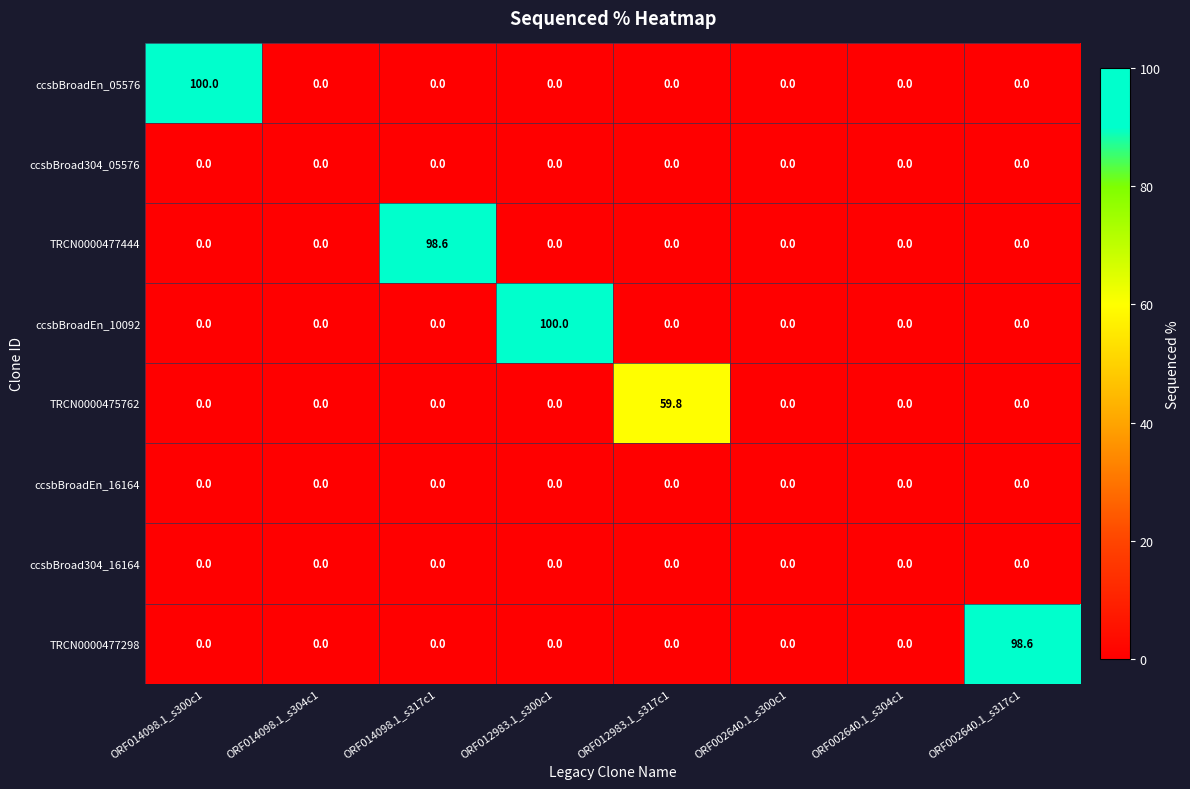

The ccsbBroadEn_05576 series shows 0.0 at ORF002640.1_s300c1. True or false?

True